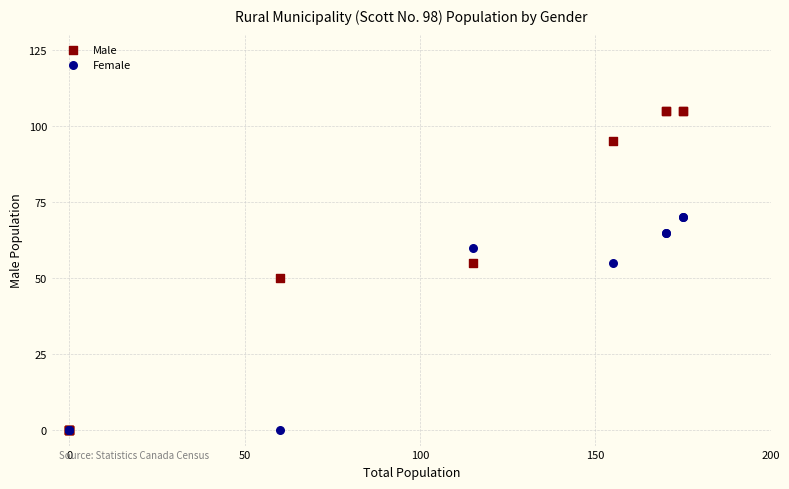

What are all the series names shown in the legend?

Male, Female